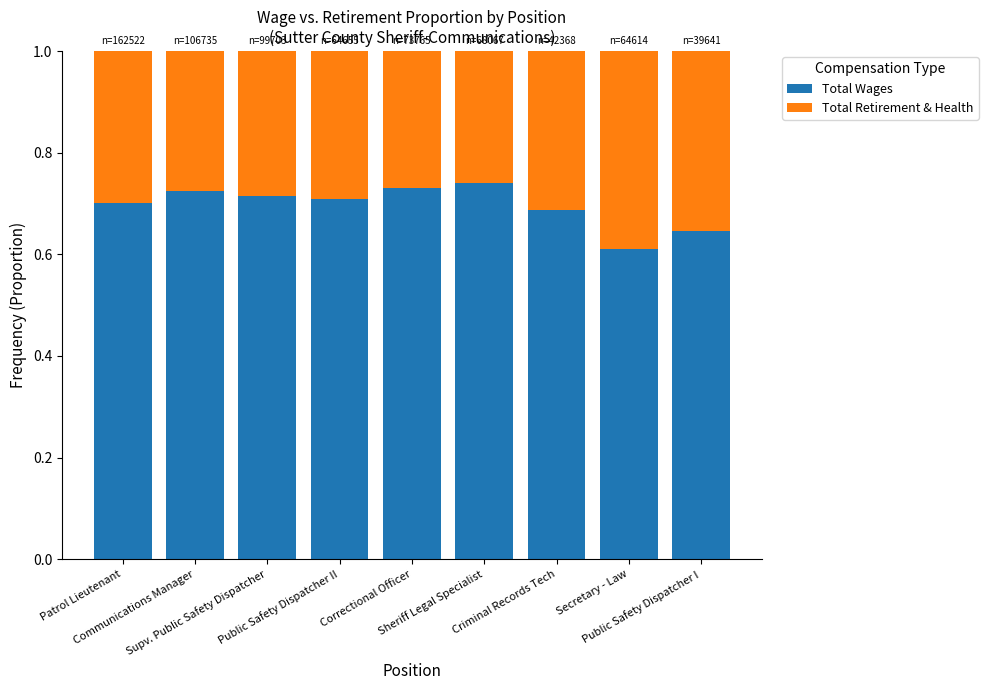

Count the Total Wages values in the range 0 to 1.

9